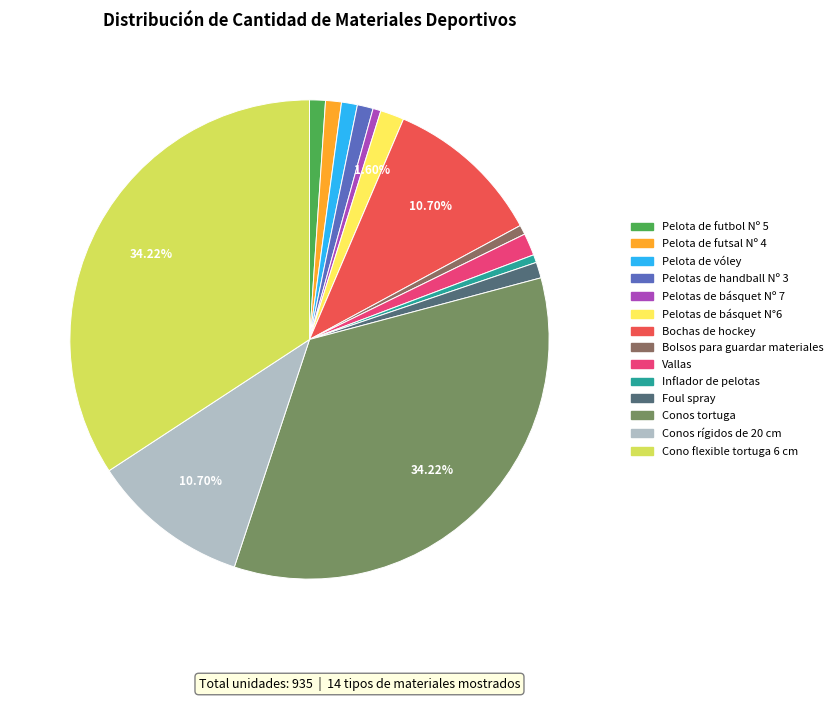

To the nearest percent, what portion does Pelota de futbol Nº 5 represent?

1%